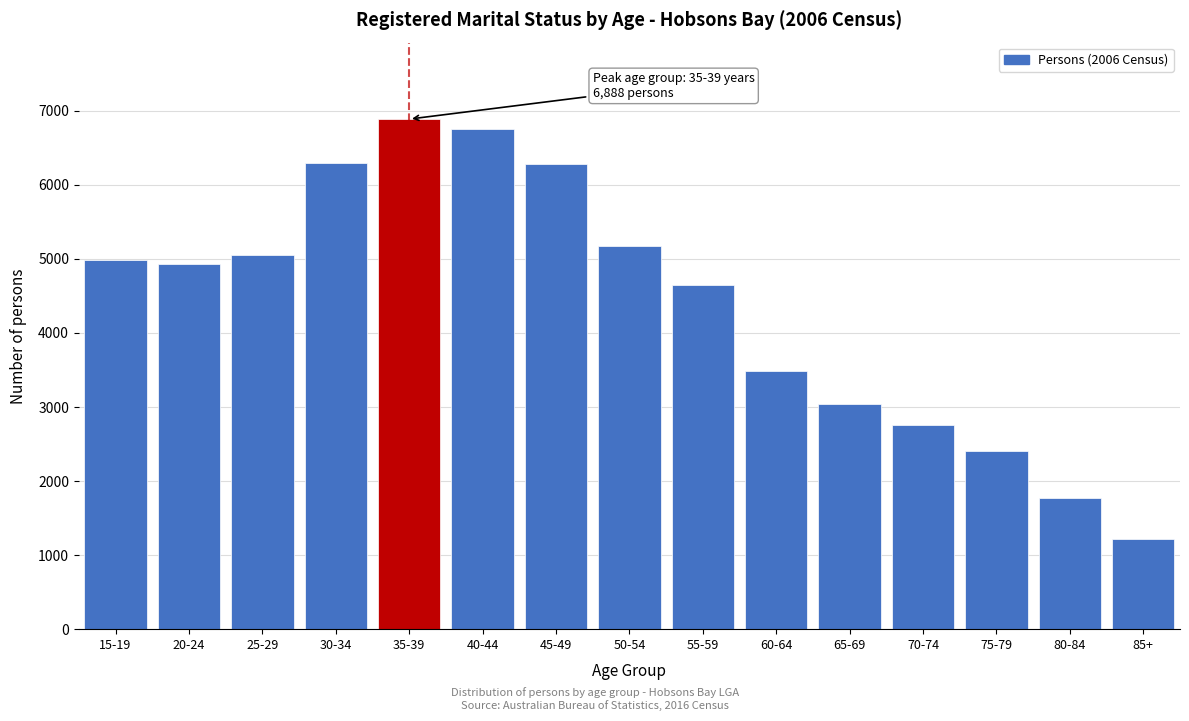

Read the value at 25-29, to the nearest 10.

5050